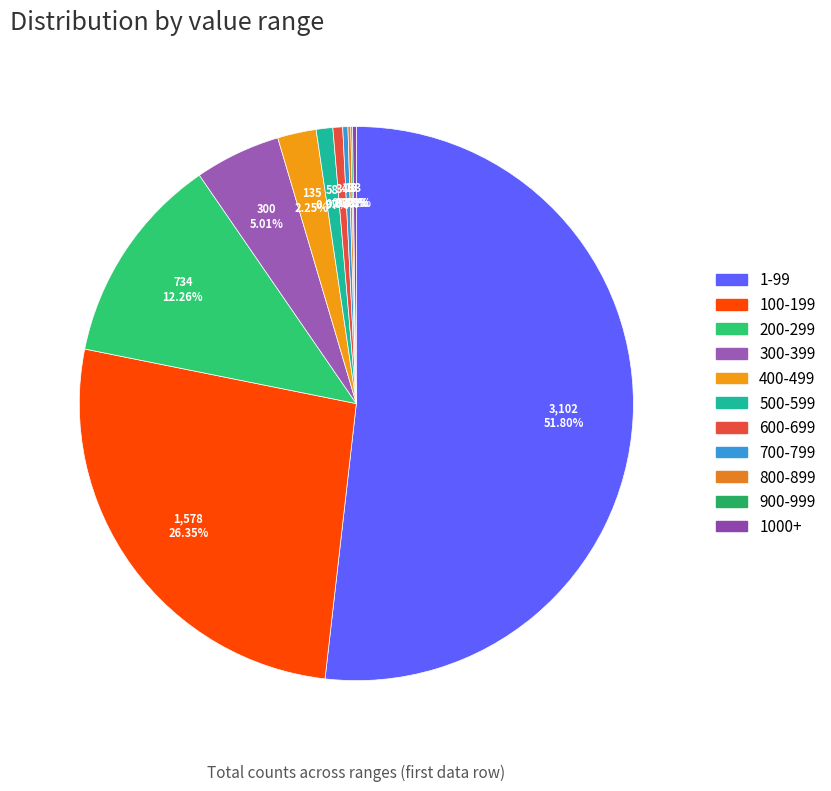

To the nearest percent, what portion does 400-499 represent?

2%